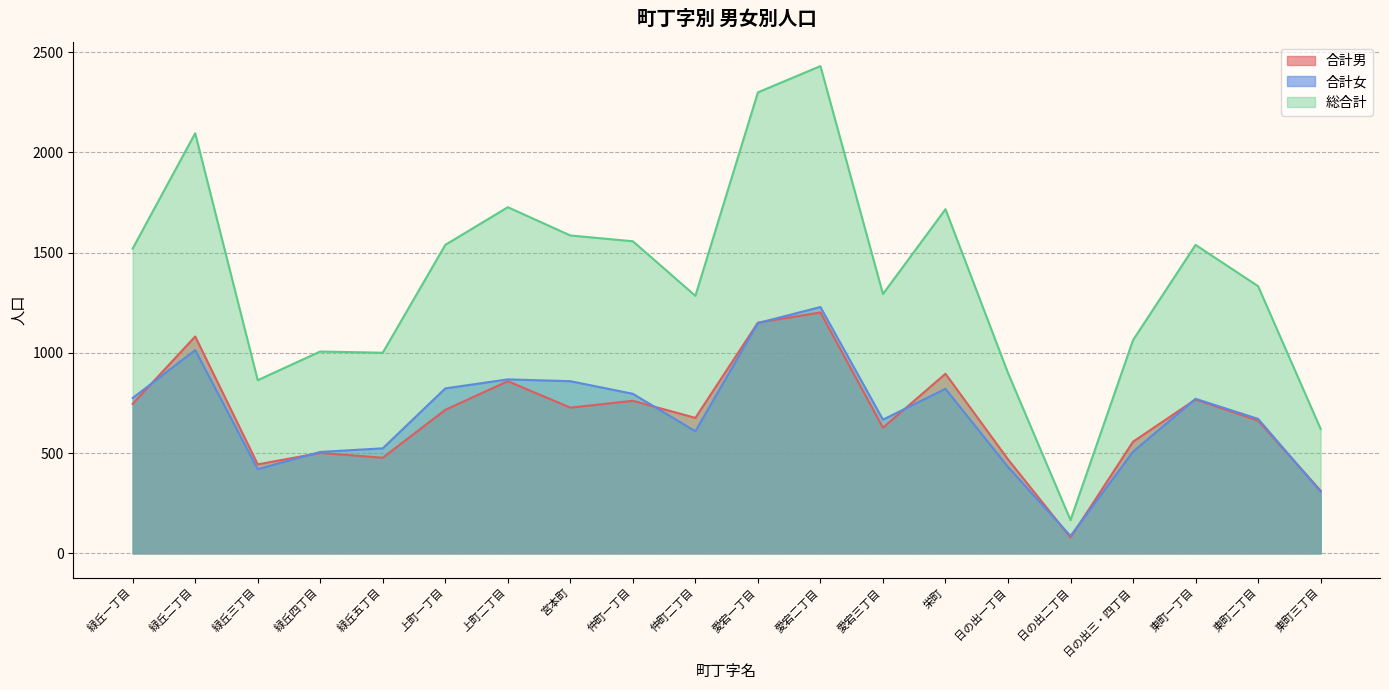

What is the spread (max minus min) of values at 栄町?

896